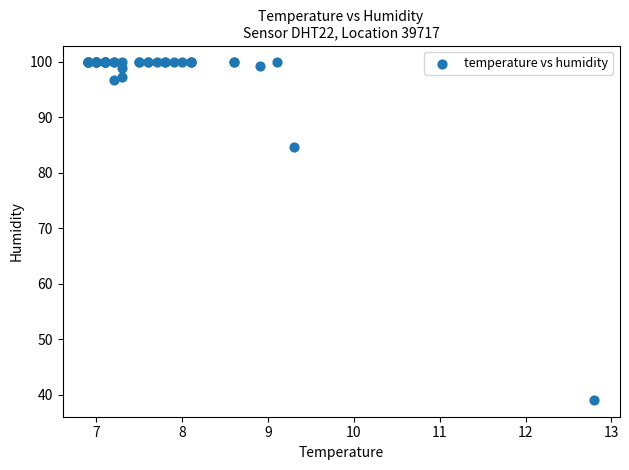

What Y value in the scatter plot is closest to 69?

84.7